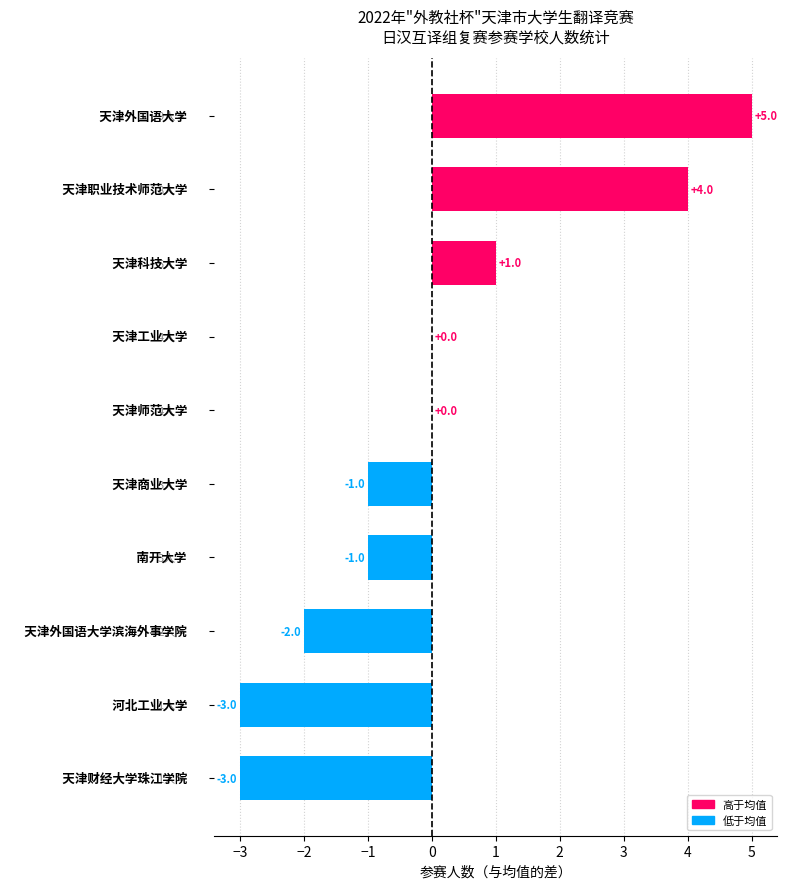

Count the number of data series in this chart.

1